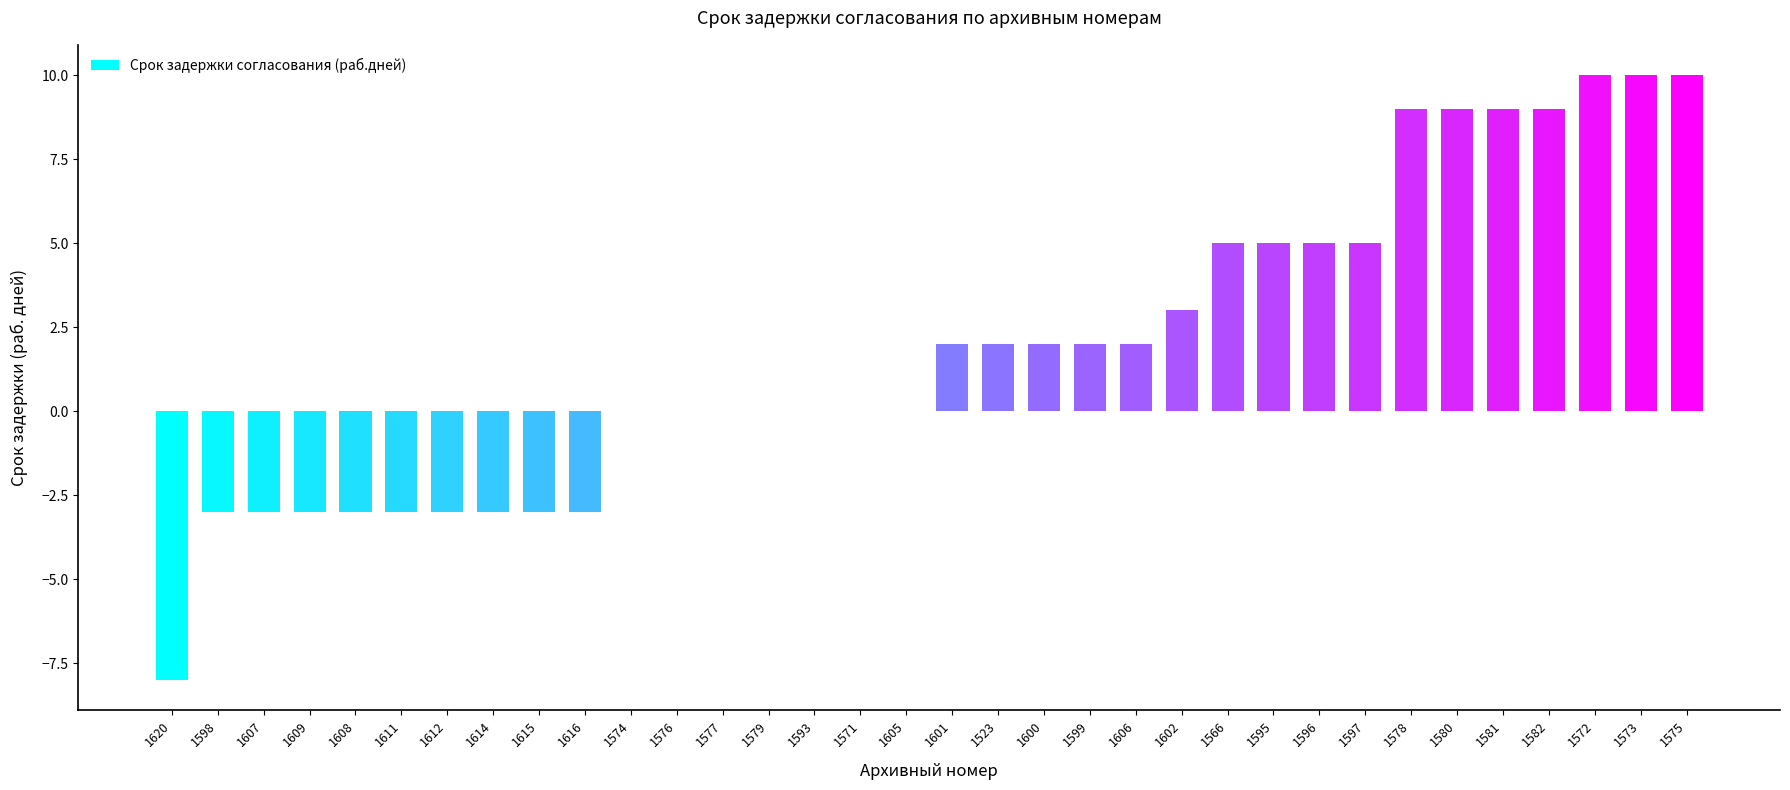

What is the maximum value shown in the chart?

10